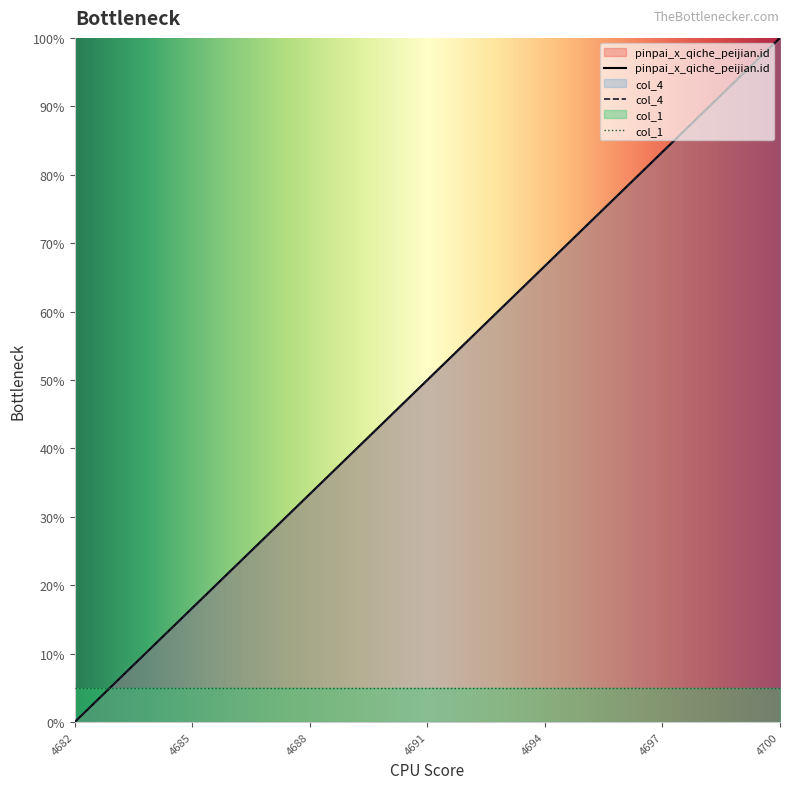

True or false: pinpai_x_qiche_peijian.id and col_4 cross at least once.

False